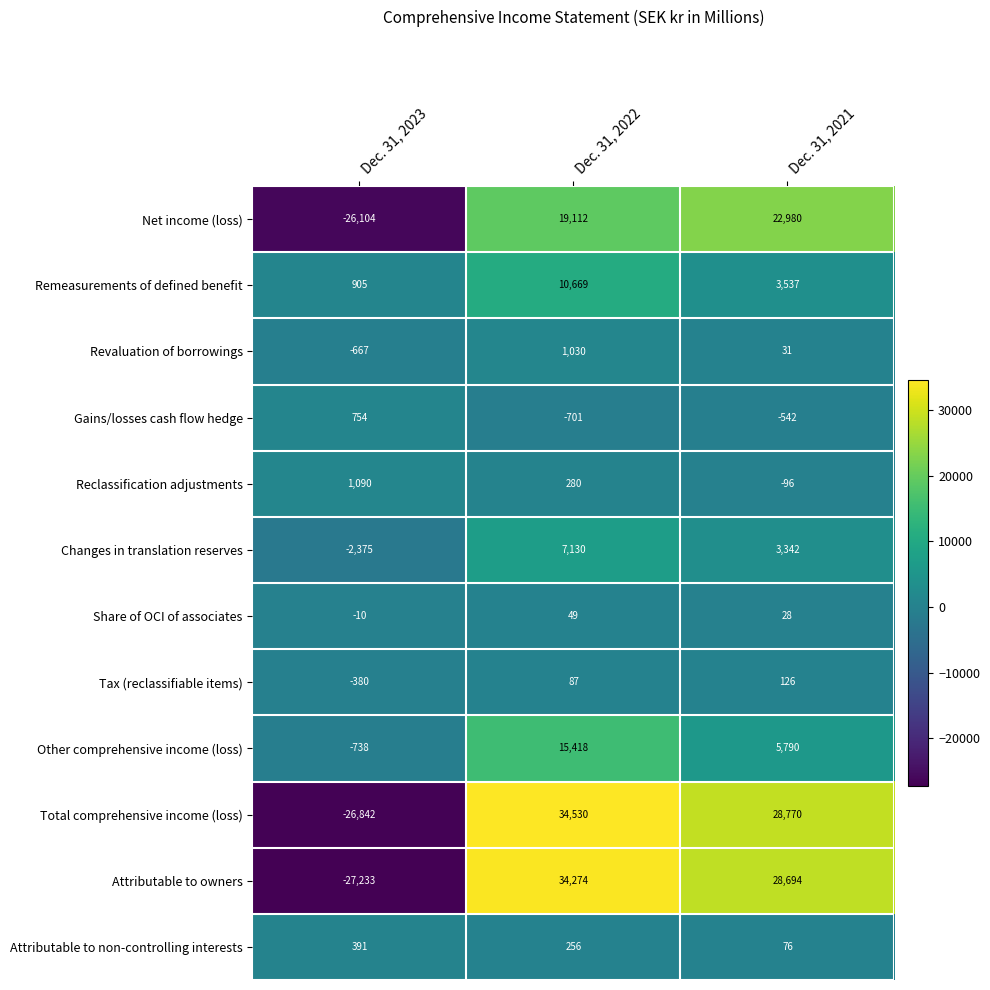

Rank the series at Dec. 31, 2022 from lowest to highest value.

Gains/losses cash flow hedge, Share of OCI of associates, Tax (reclassifiable items), Attributable to non-controlling interests, Reclassification adjustments, Revaluation of borrowings, Changes in translation reserves, Remeasurements of defined benefit, Other comprehensive income (loss), Net income (loss), Attributable to owners, Total comprehensive income (loss)